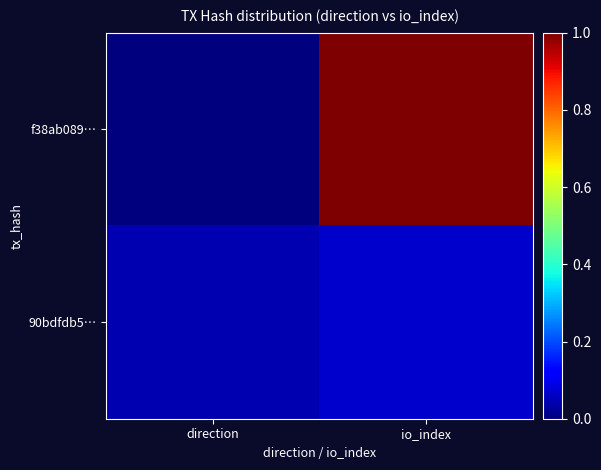

List the series in order of their peak value, highest first.

f38ab089…, 90bdfdb5…